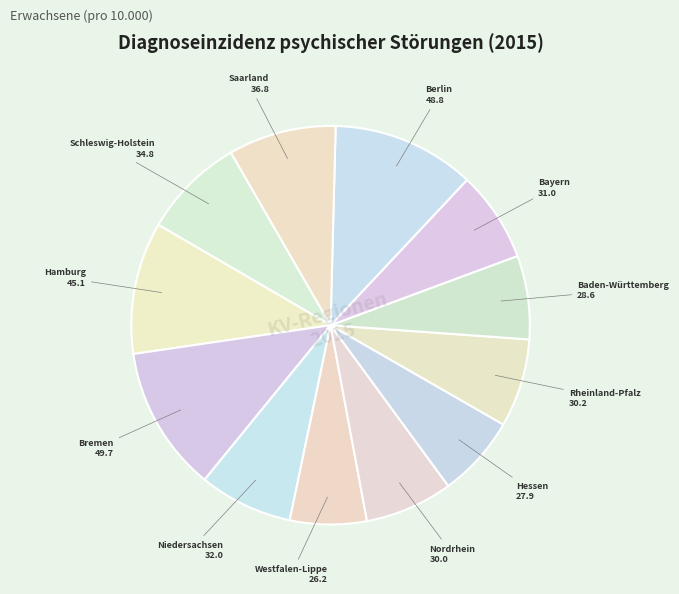

Is there a majority slice in this chart?

No